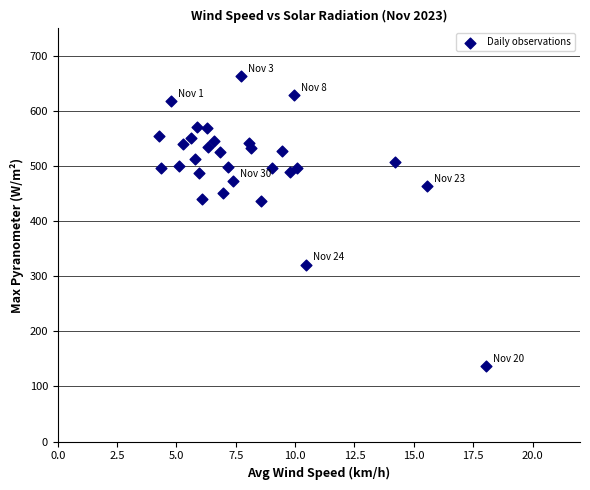

What is the range of X values (max minus min)?

13.8